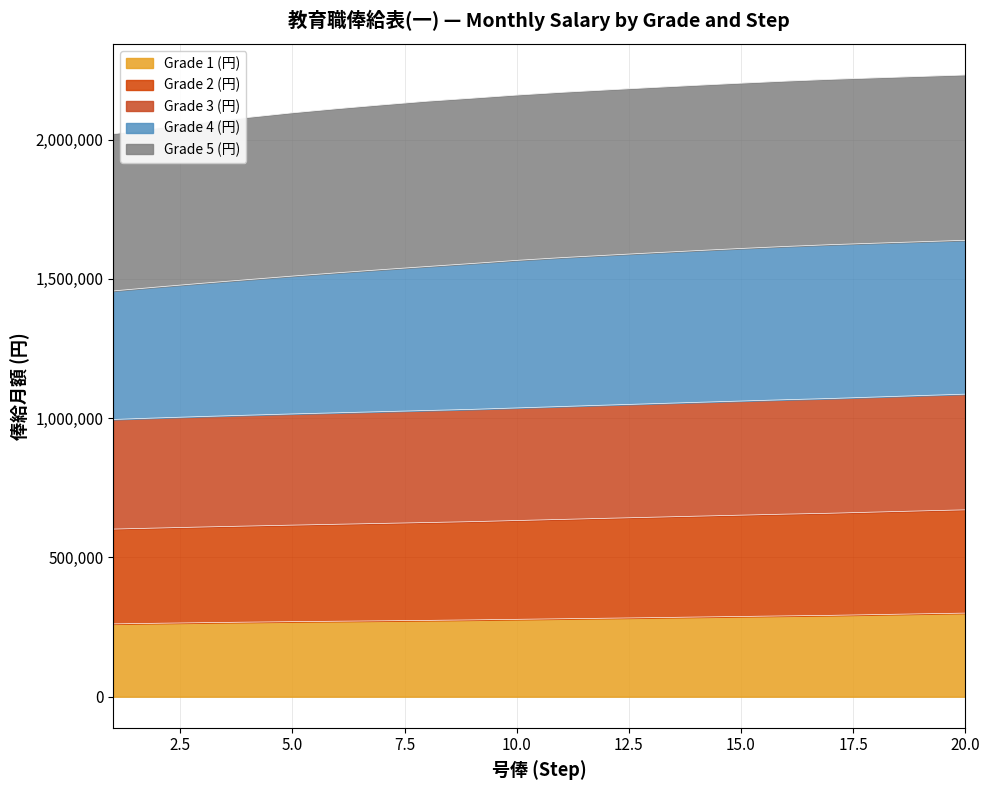

What is the lowest value of the Grade 1 (円) series?

261400